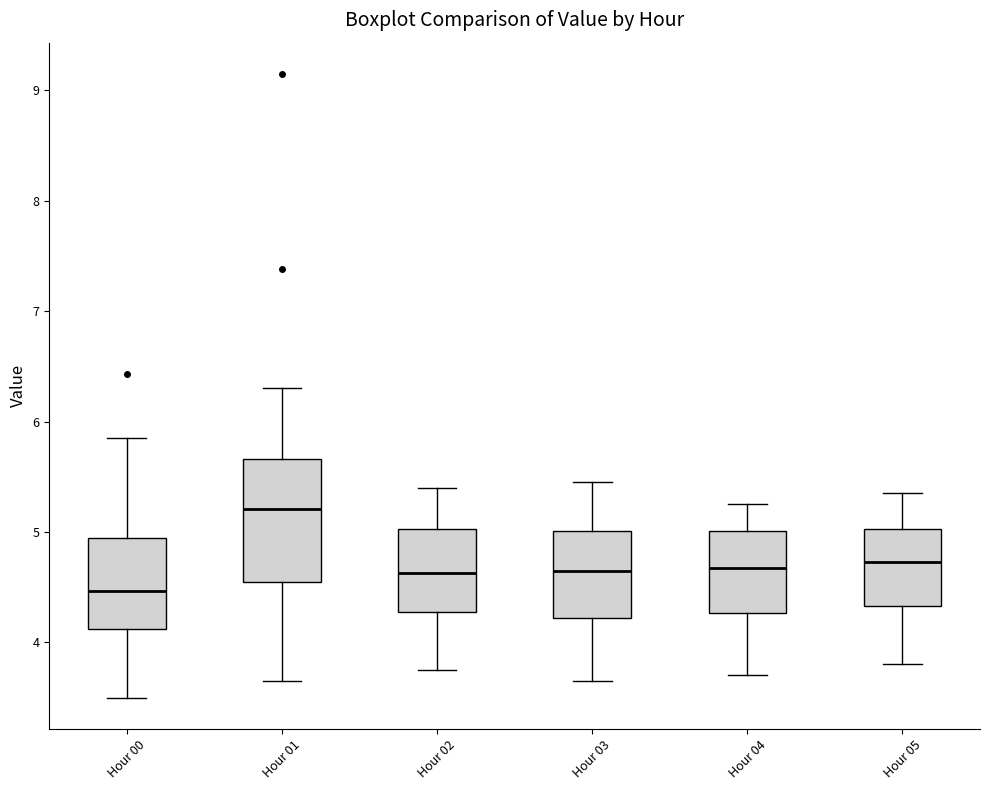

Which box has the highest median line?

Hour 01